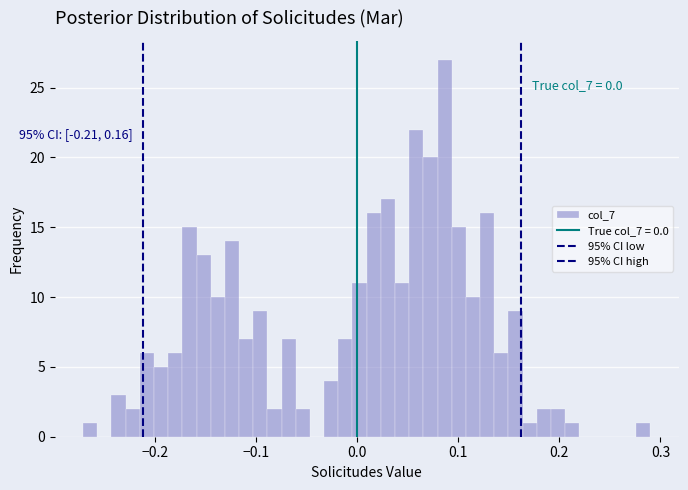

Read against the x-axis, roughly where is the centre of the tallest bar?

0.09